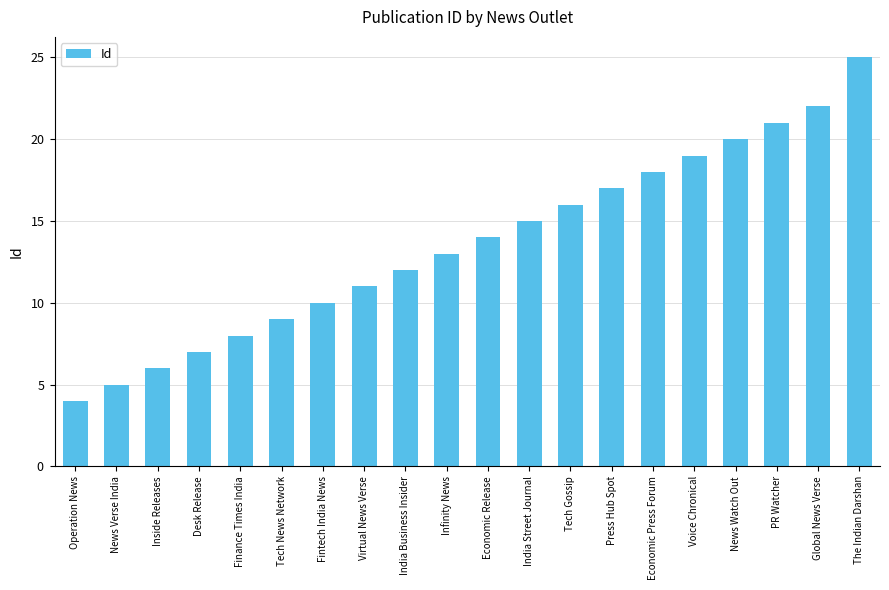

The chart shows a value of 19 at Voice Chronical. True or false?

True